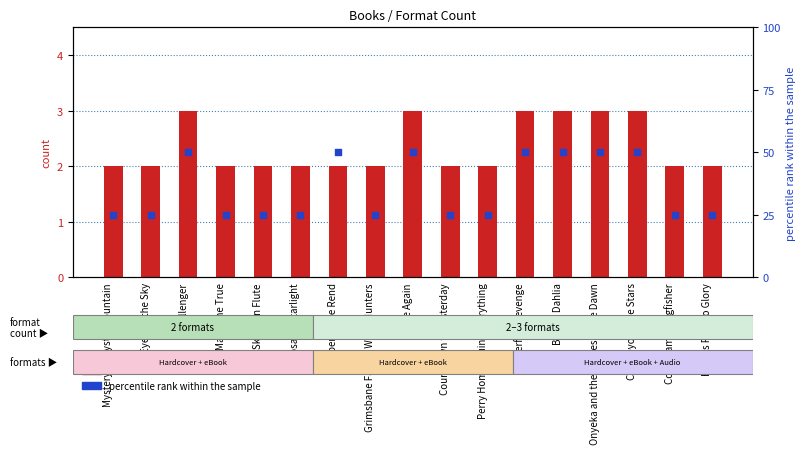

Which series contains the lowest Y value?

count